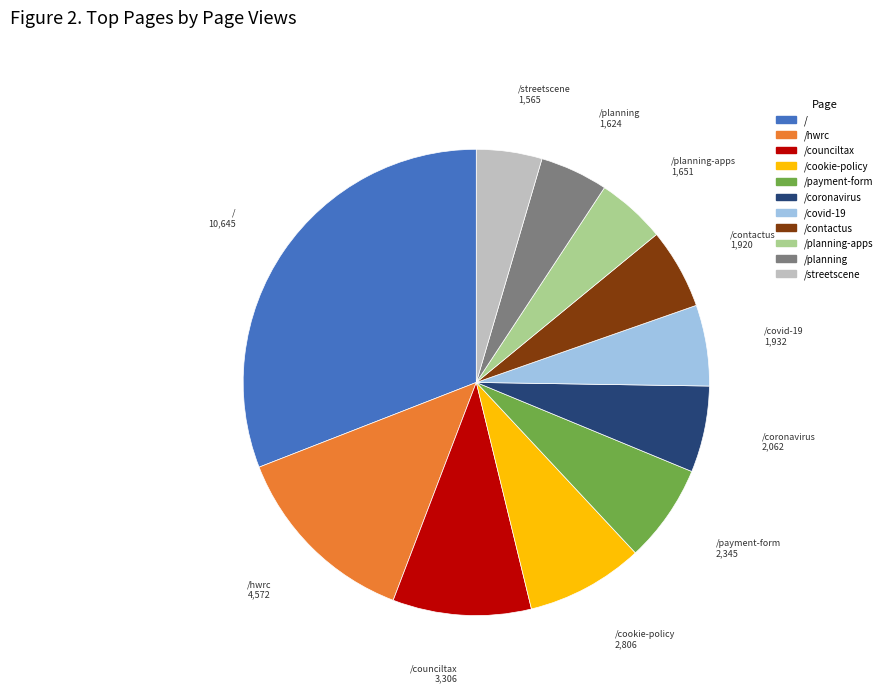

Is there a majority slice in this chart?

No